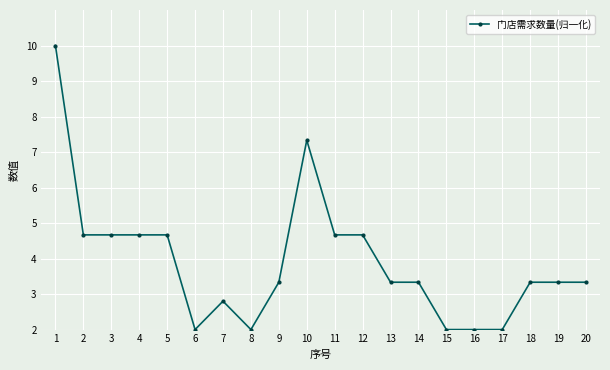

The value at 9 is 2.2. True or false?

False